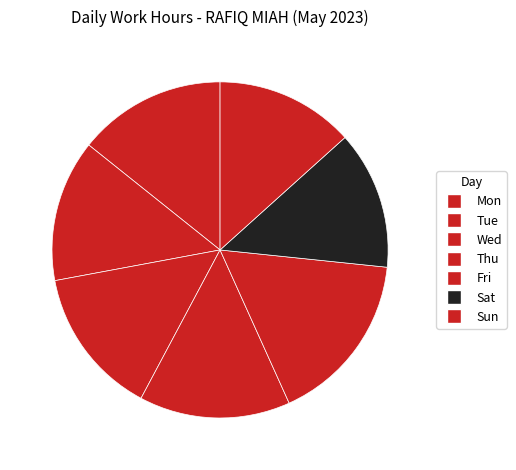

What percentage is the Thu slice, to the nearest percent?

15%